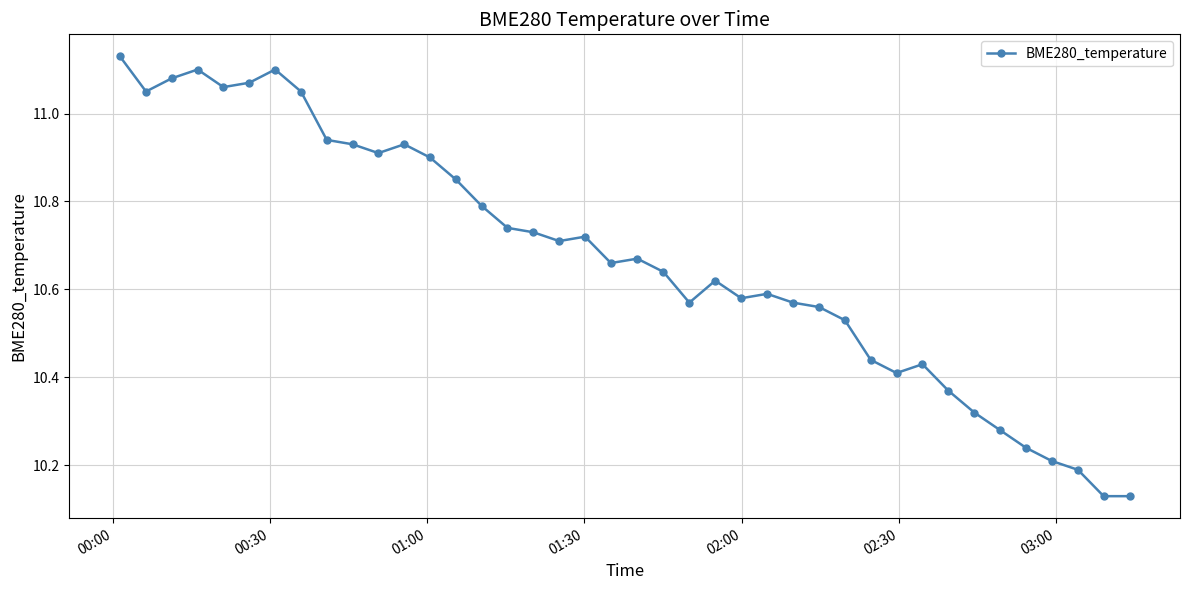

True or false: there are more than 0 points higher than both neighbors.

True